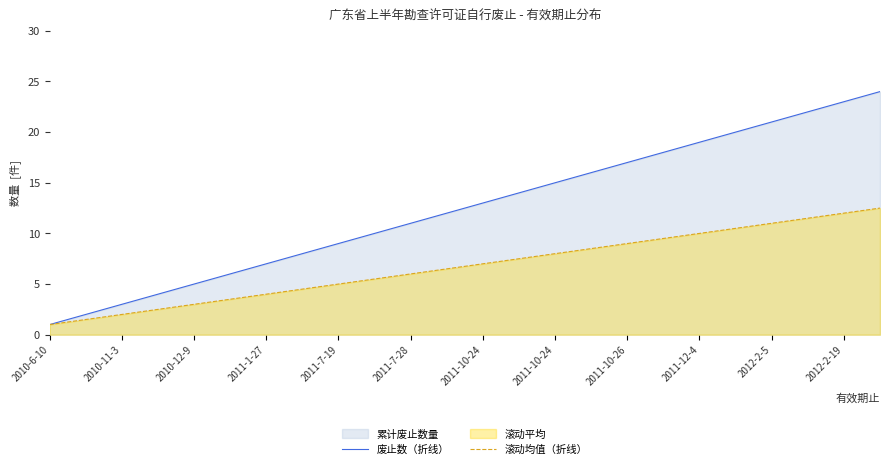

How many data points in 废止数（折线） are less than 13?

12